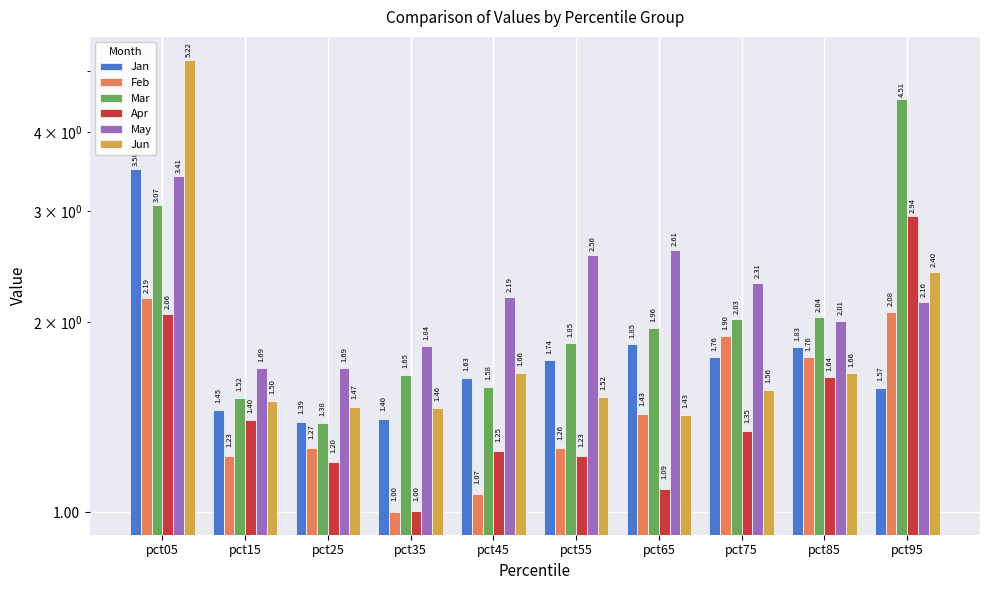

Where does the May series first go above 2?

pct05